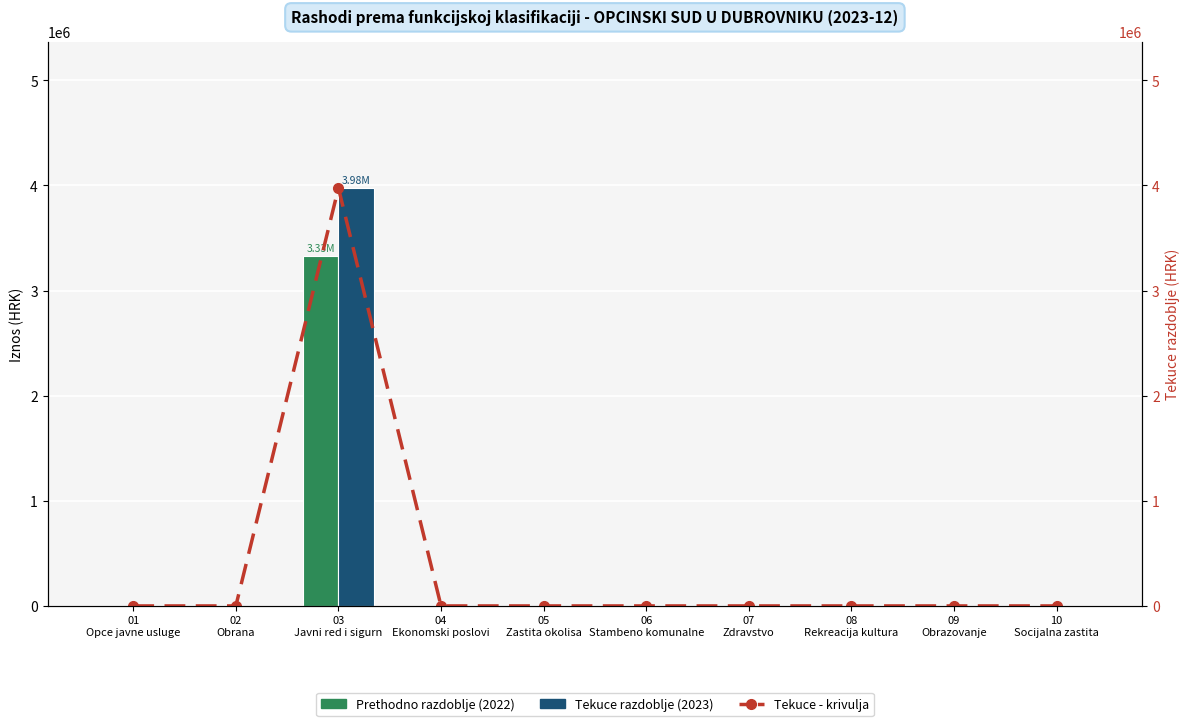

The value of Tekuce razdoblje (2023) at 07
Zdravstvo is 0.0. True or false?

True